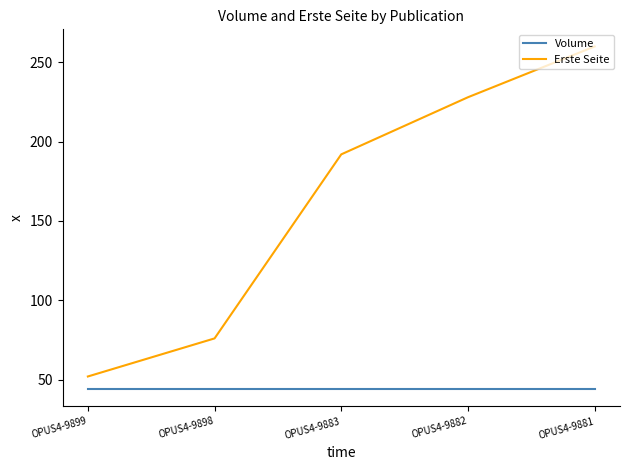

What is the average value of the Erste Seite series?

162